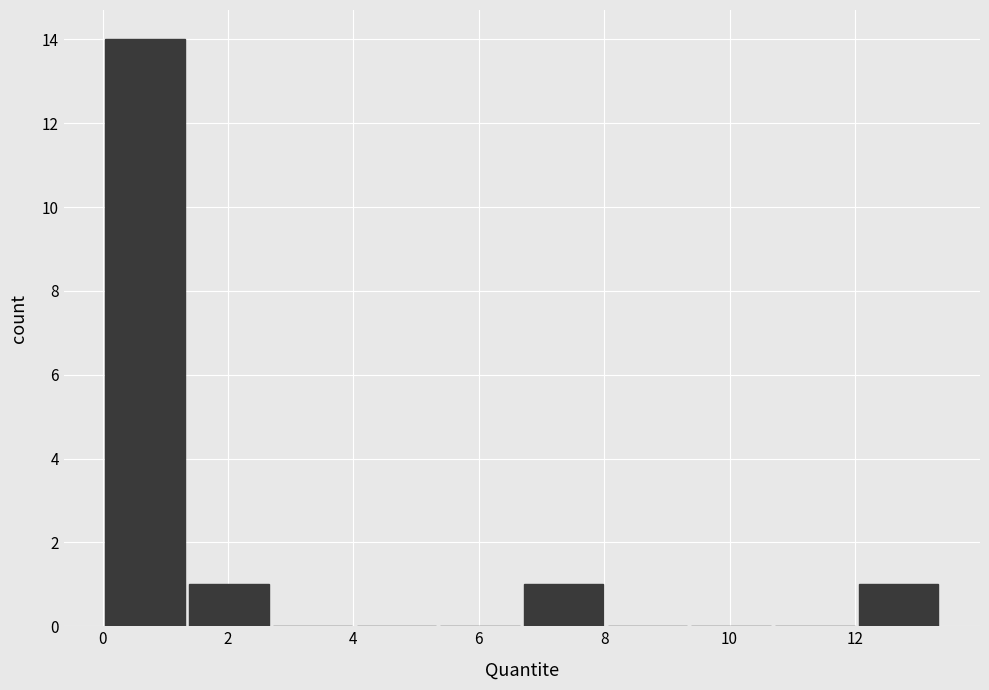

Which range on the x-axis has the tallest bar?

0.0 to 1.4